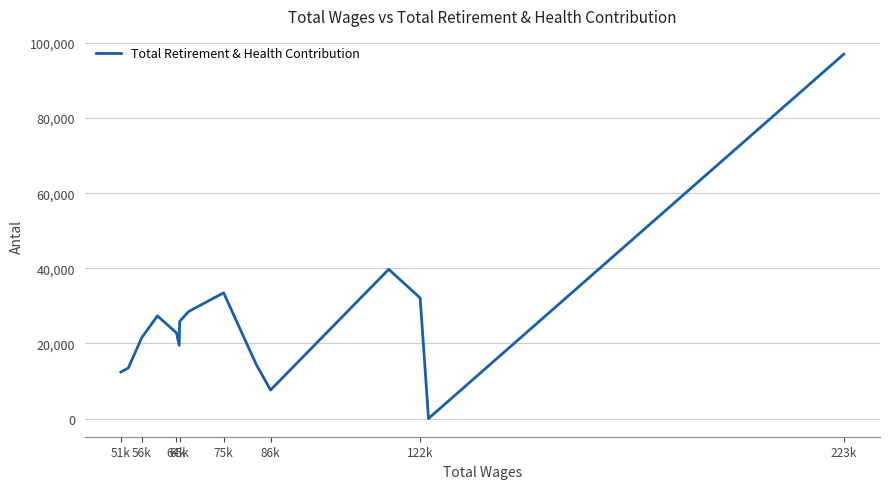

What is the maximum value shown in the chart?

97041